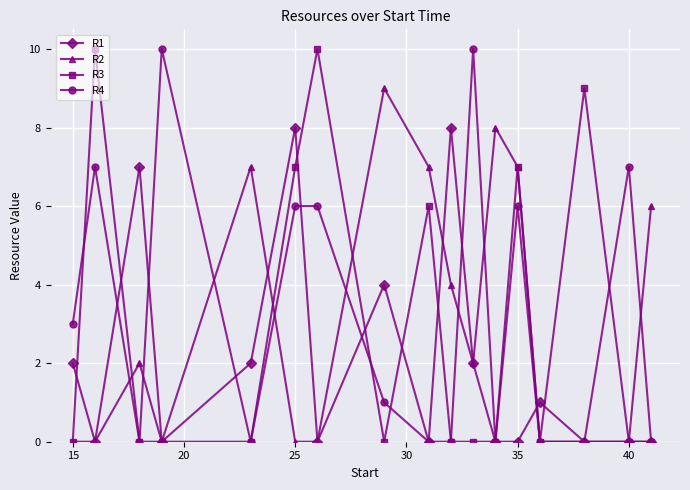

What is the sum of all R3 values?

49